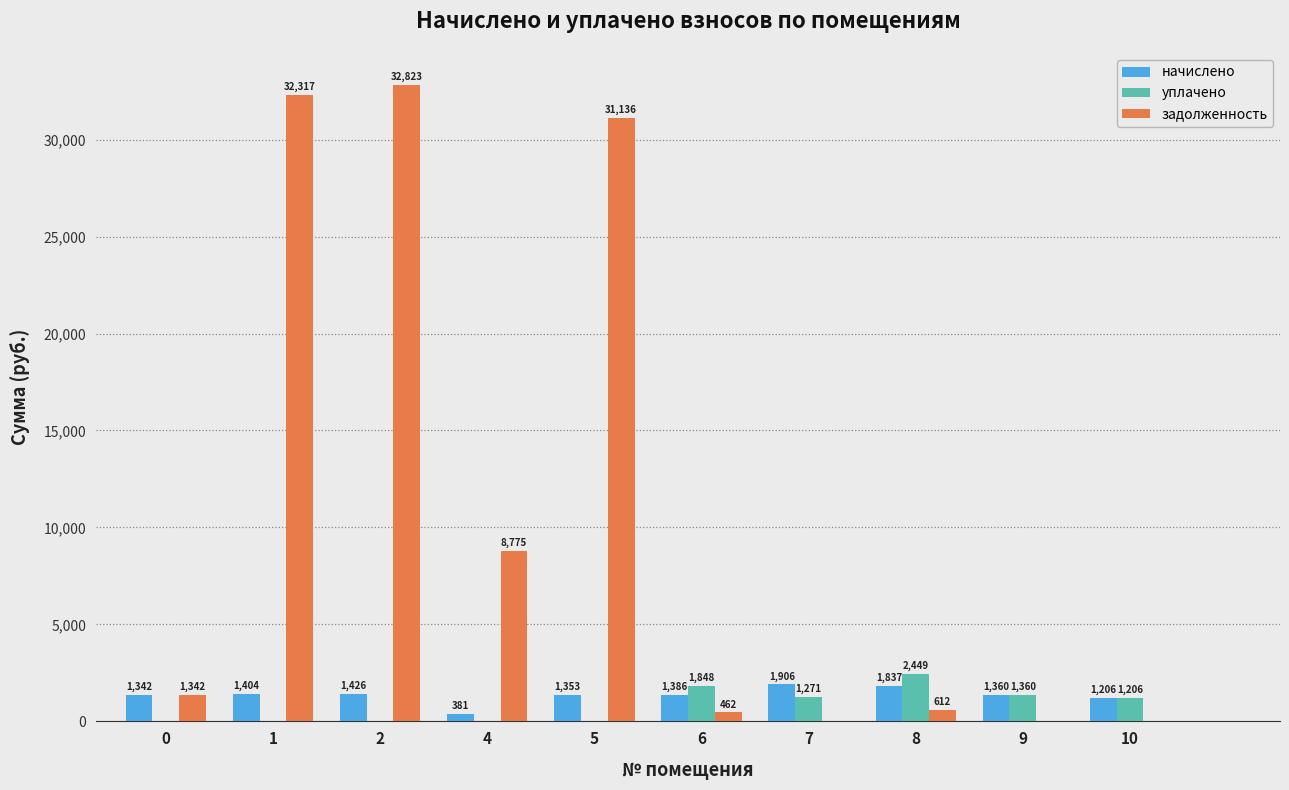

At which label does уплачено first exceed 1206?

6